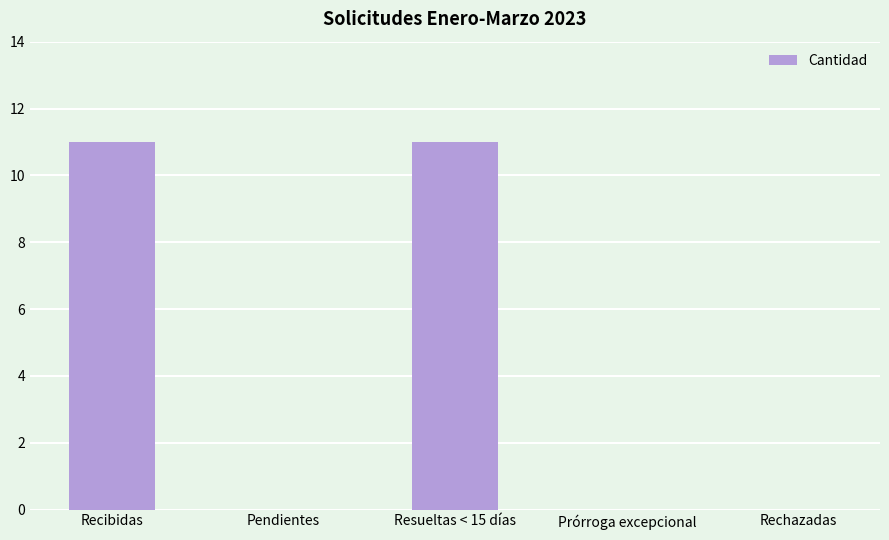

What is the maximum value shown in the chart?

11